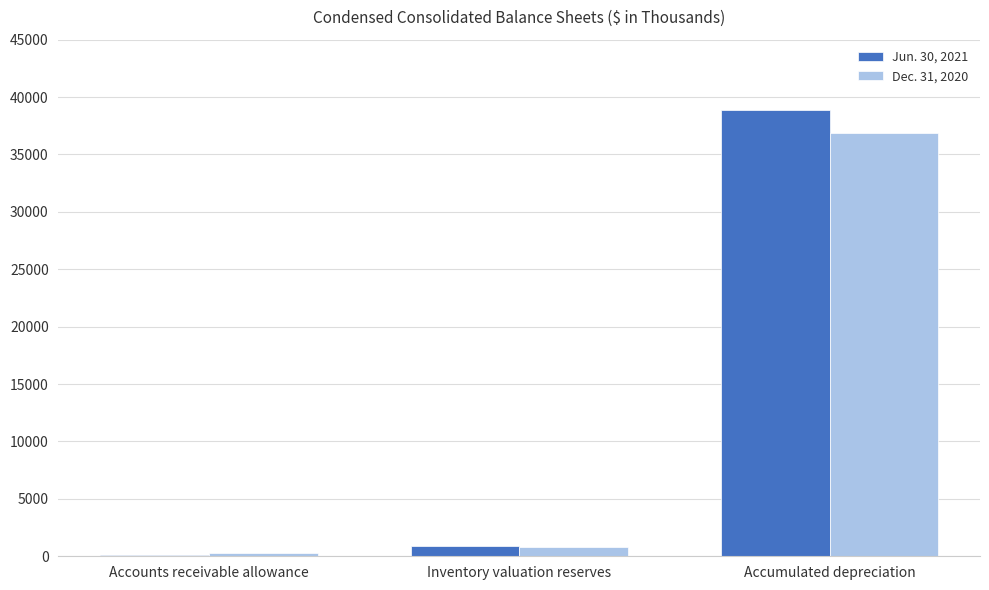

What is the greatest value displayed?

38867